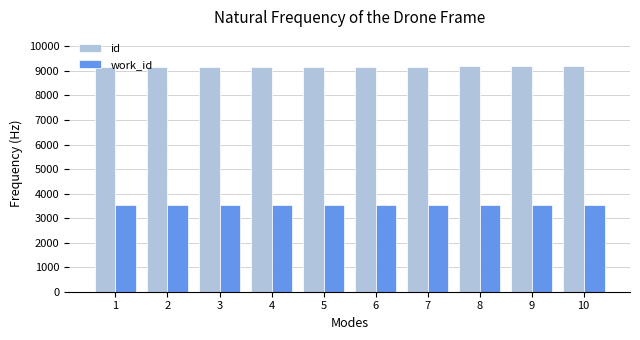

Which series has the largest total across all categories?

id